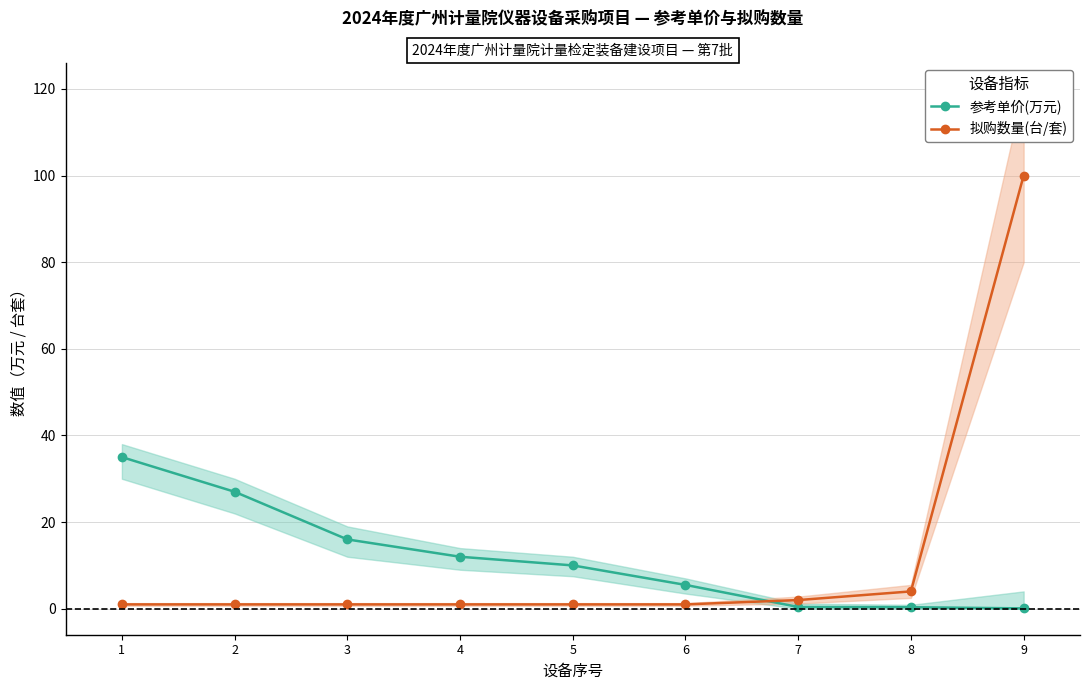

Which series has the largest total across all categories?

拟购数量(台/套)